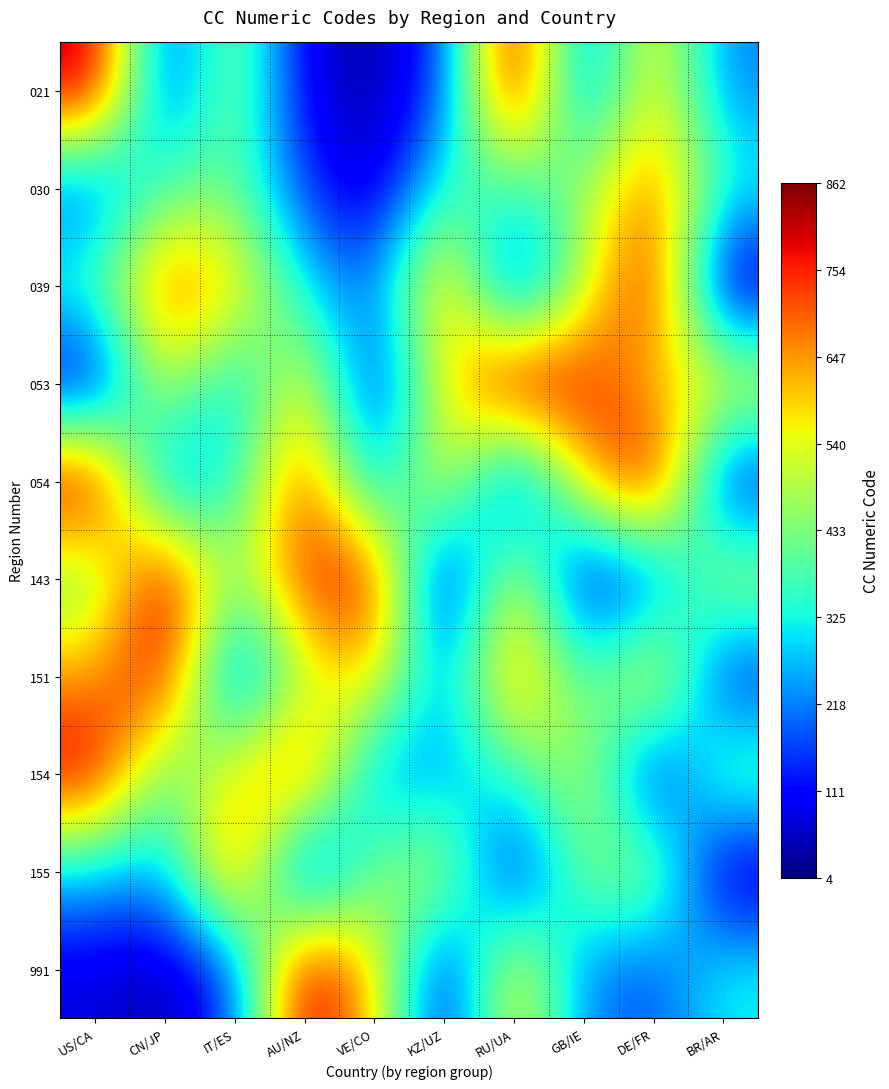

What is the difference between the highest and lowest values at US/CA?

826